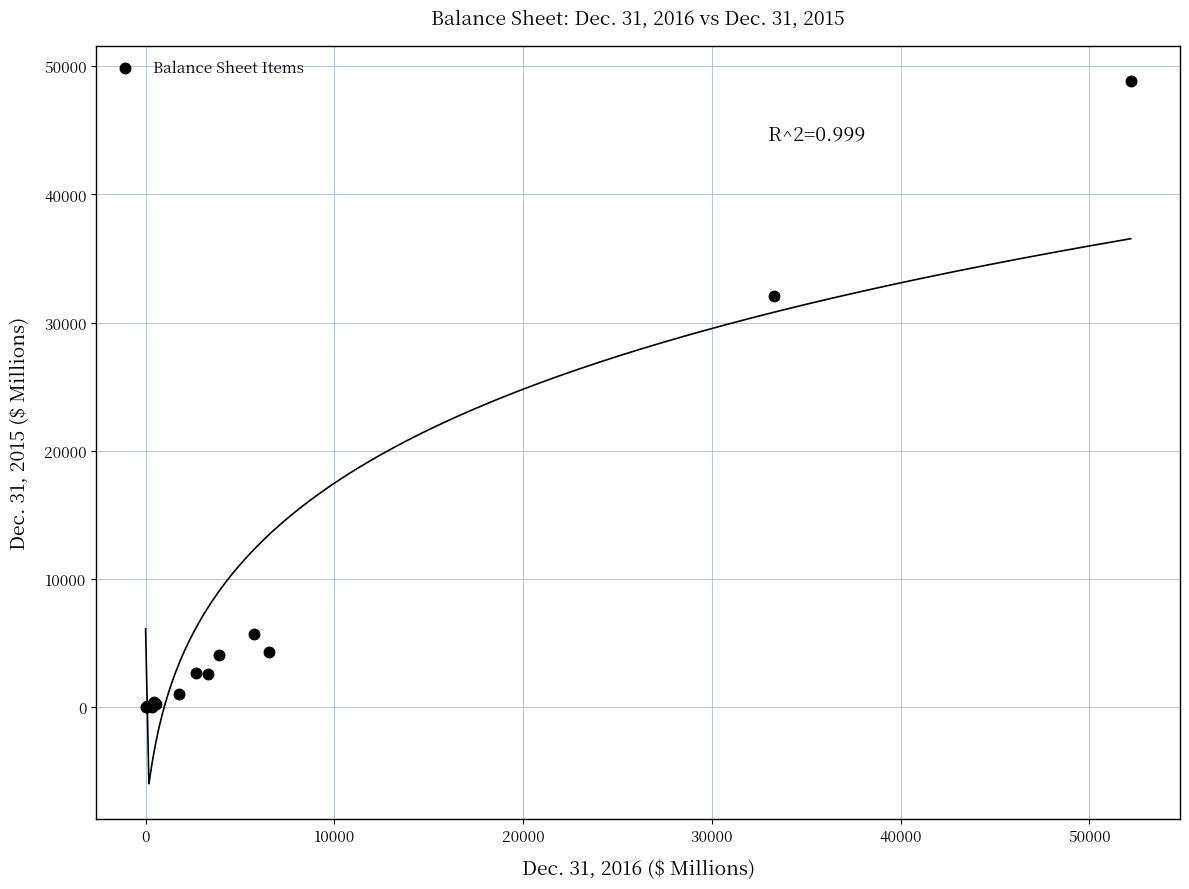

What Y value in the scatter plot is closest to 24401?

32034.7